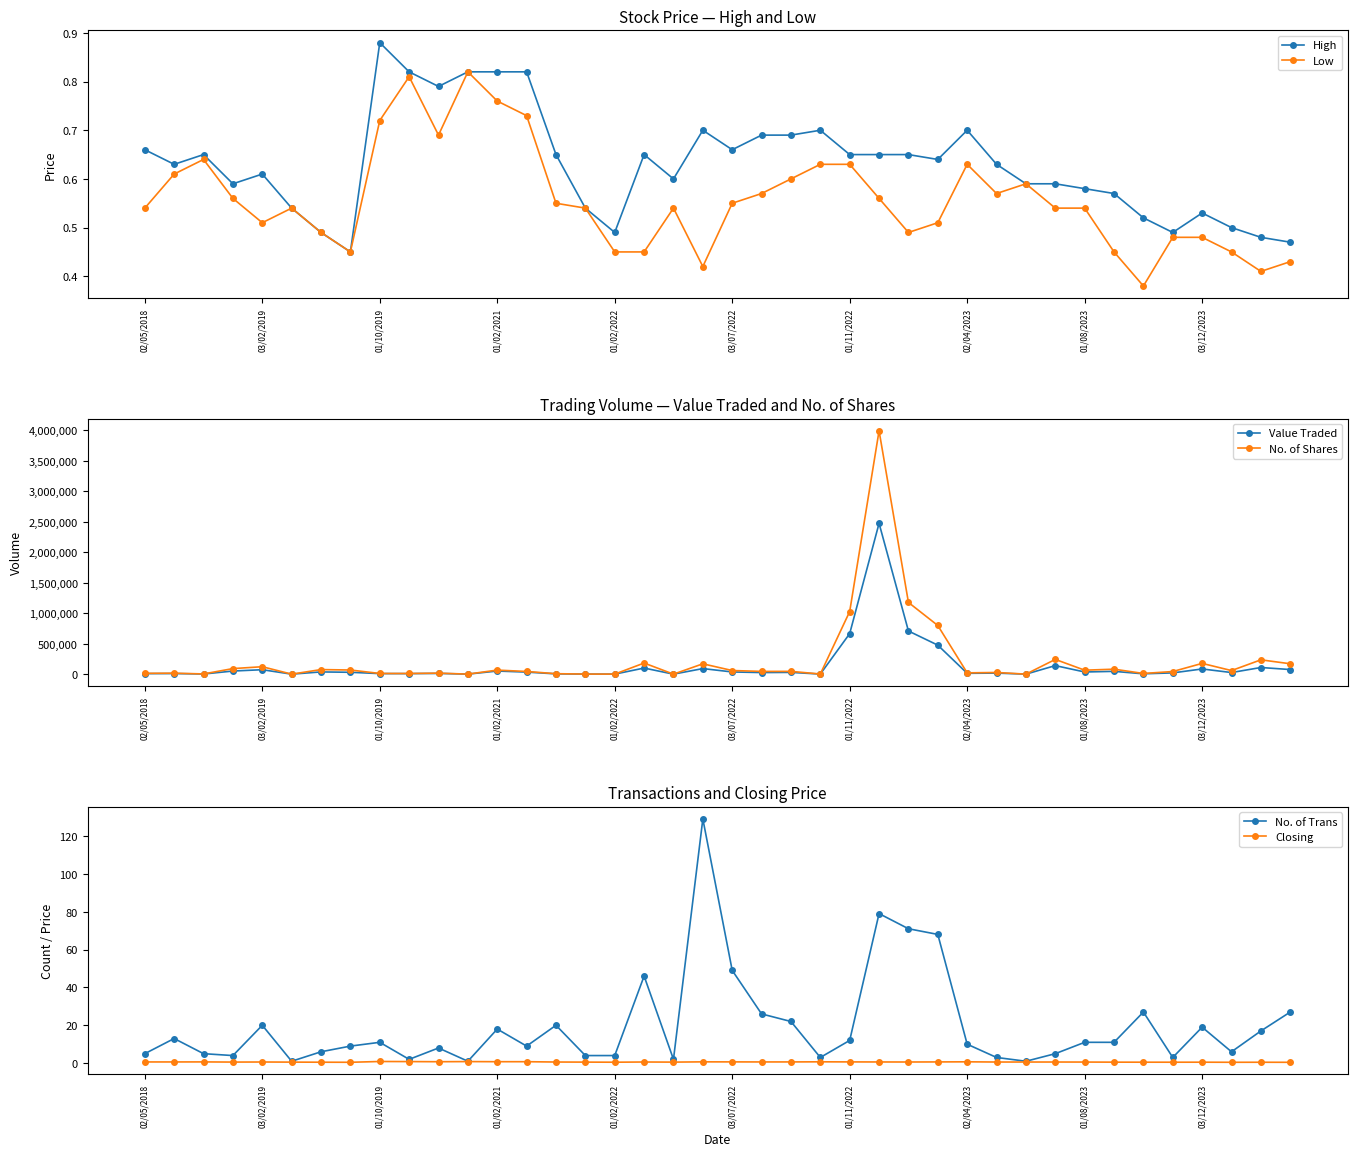

Reading left to right, list all the values displayed in this chart.

High: 0.7	0.6	0.7	0.6	0.6	0.5	0.5	0.5	0.9	0.8	0.8	0.8	0.8	0.8	0.7	0.5	0.5	0.7	0.6	0.7	0.7	0.7	0.7	0.7	0.7	0.7	0.7	0.6	0.7	0.6	0.6	0.6	0.6	0.6	0.5	0.5	0.5	0.5	0.5	0.5
Low: 0.5	0.6	0.6	0.6	0.5	0.5	0.5	0.5	0.7	0.8	0.7	0.8	0.8	0.7	0.6	0.5	0.5	0.5	0.5	0.4	0.6	0.6	0.6	0.6	0.6	0.6	0.5	0.5	0.6	0.6	0.6	0.5	0.5	0.5	0.4	0.5	0.5	0.5	0.4	0.4
Value Traded: 8585.0	9832.0	2315.0	51078.0	72901.0	51.0	36750.0	30600.0	9021.0	8789.0	11989.0	516.0	51072.0	33735.0	4592.0	722.0	423.0	100047.0	90.0	91400.0	36077.0	26079.0	28995.0	1376.0	664941.0	2474361.0	708019.0	475664.0	13789.0	17323.0	118.0	140271.0	35566.0	45922.0	5683.0	20655.0	85204.0	26442.0	109058.0	75508.0
No. of Shares: 13447.0	15735.0	3600.0	91200.0	122000.0	94.0	75000.0	68000.0	11337.0	10850.0	16461.0	629.0	66378.0	43992.0	7391.0	1337.0	883.0	182220.0	160.0	169603.0	59551.0	44970.0	45627.0	2180.0	1027494.0	3992522.0	1176441.0	798381.0	21301.0	27531.0	200.0	241856.0	65100.0	81608.0	11272.0	43030.0	176619.0	58733.0	235079.0	170397.0
No. of Trans: 5.0	13.0	5.0	4.0	20.0	1.0	6.0	9.0	11.0	2.0	8.0	1.0	18.0	9.0	20.0	4.0	4.0	46.0	2.0	129.0	49.0	26.0	22.0	3.0	12.0	79.0	71.0	68.0	10.0	3.0	1.0	5.0	11.0	11.0	27.0	3.0	19.0	6.0	17.0	27.0
Closing: 0.6	0.6	0.7	0.6	0.6	0.5	0.5	0.5	0.9	0.8	0.8	0.8	0.8	0.8	0.6	0.5	0.5	0.6	0.5	0.7	0.7	0.6	0.6	0.7	0.7	0.6	0.6	0.6	0.7	0.6	0.6	0.6	0.6	0.5	0.5	0.5	0.5	0.5	0.5	0.4